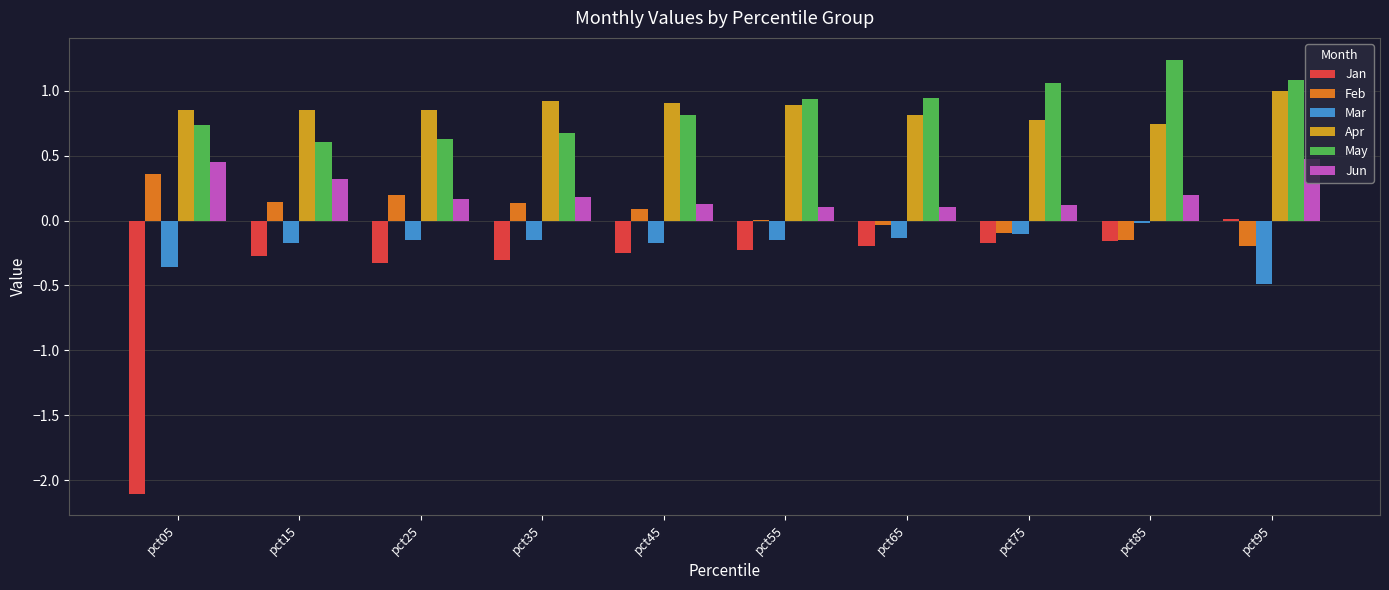

What is the total value across all series at pct45?

1.5